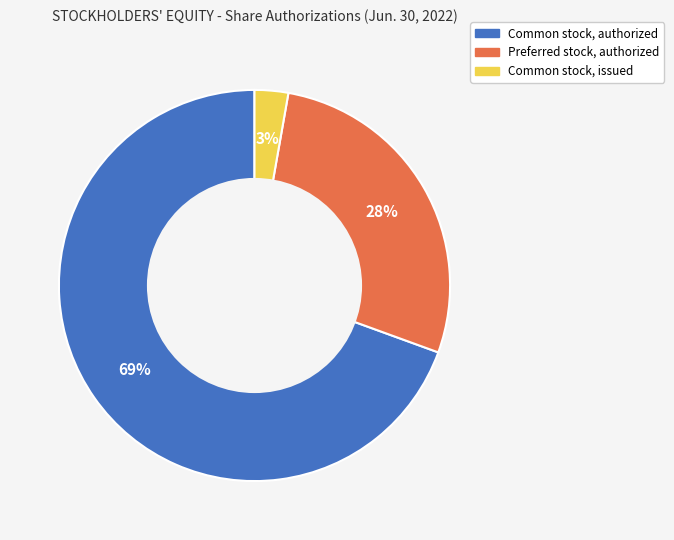

To the nearest percent, what portion does Common stock, authorized represent?

69%